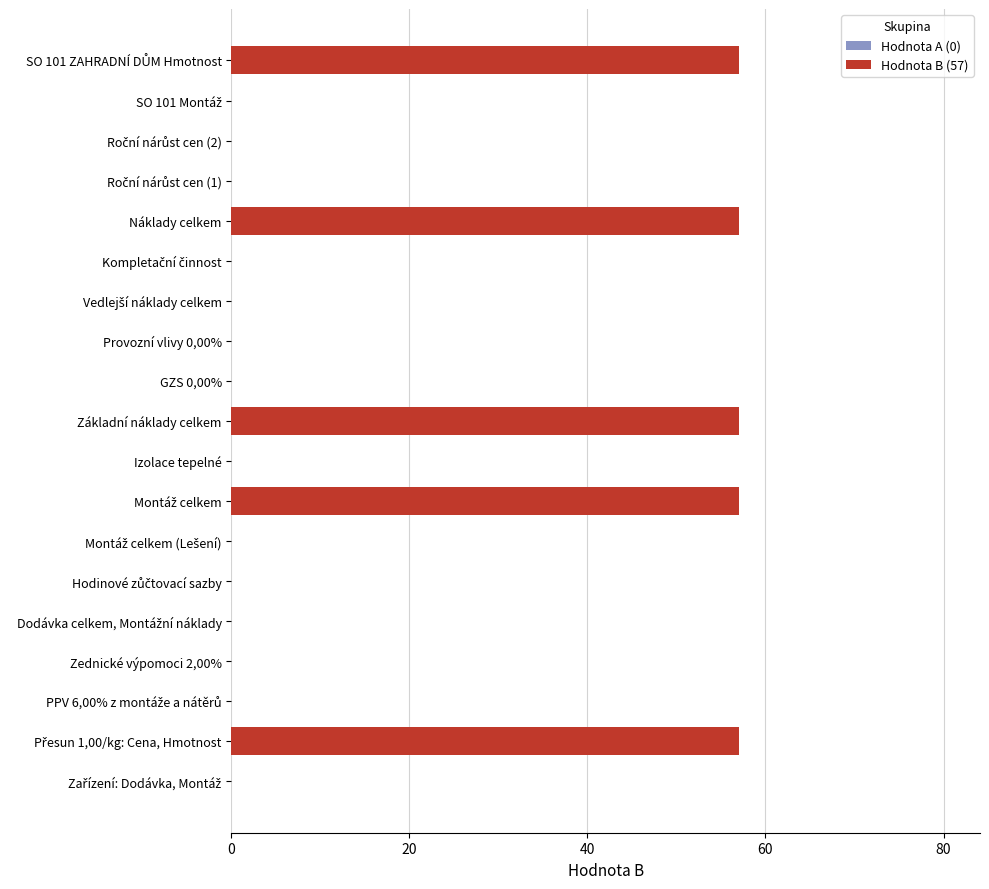

What is the maximum value shown in the chart?

57